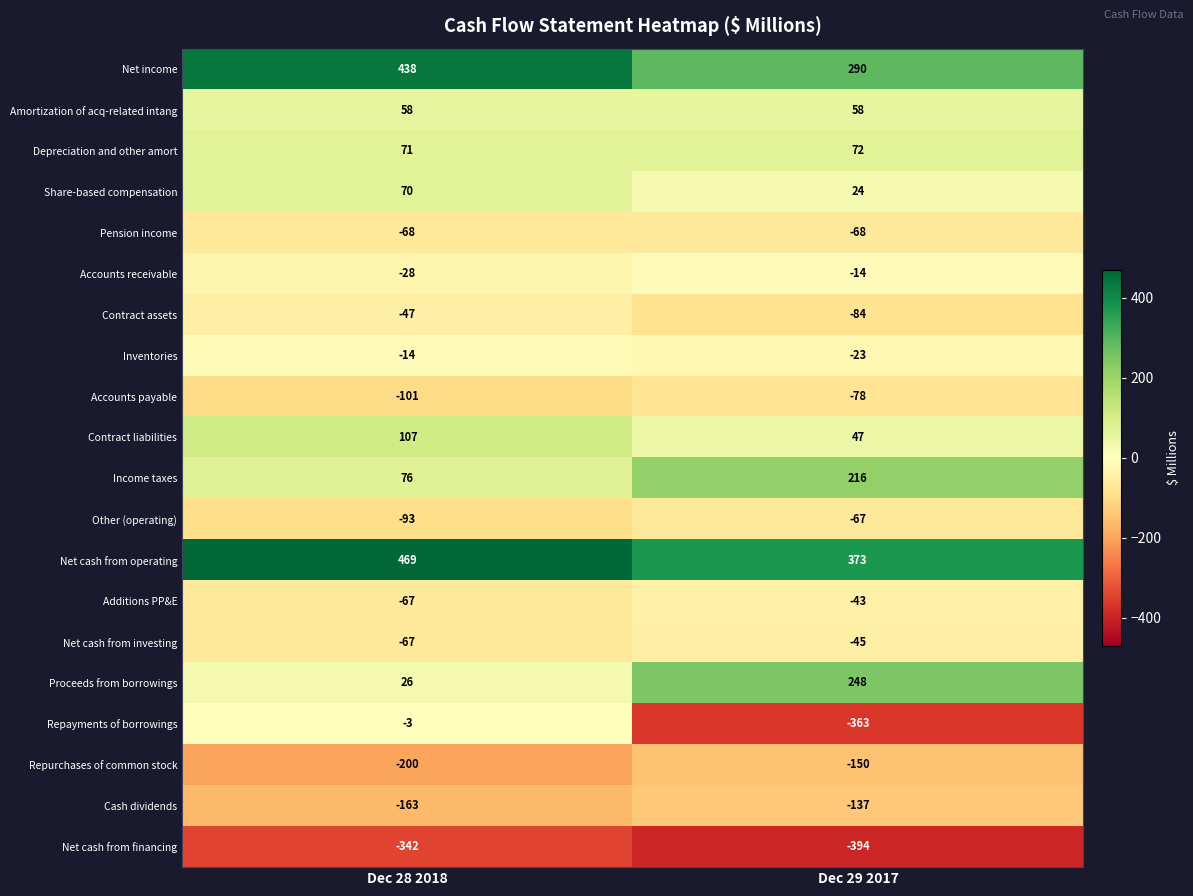

Is the value of Additions PP&E at Dec 29 2017 greater than the value of Net cash from financing at Dec 29 2017?

Yes